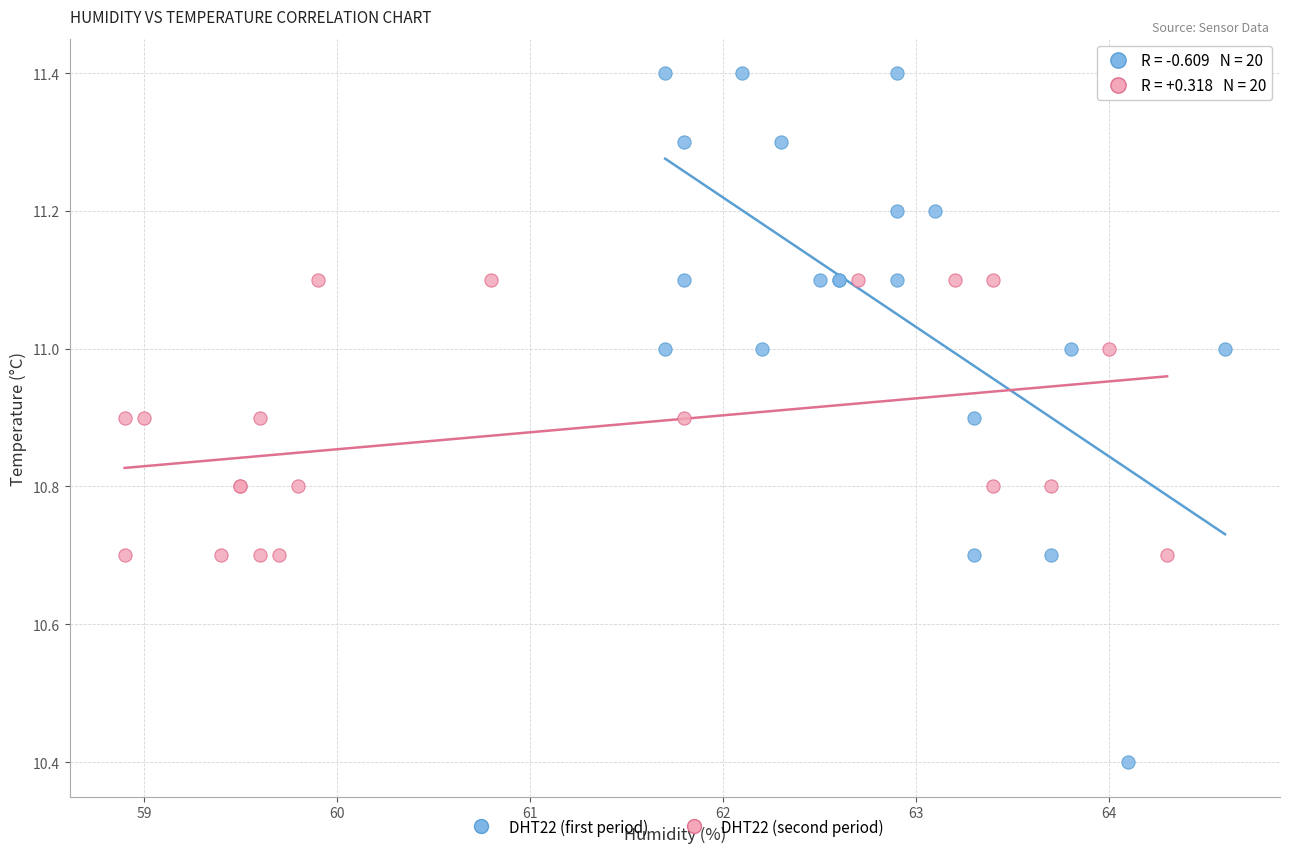

Which series contains the lowest Y value?

DHT22 (first period)